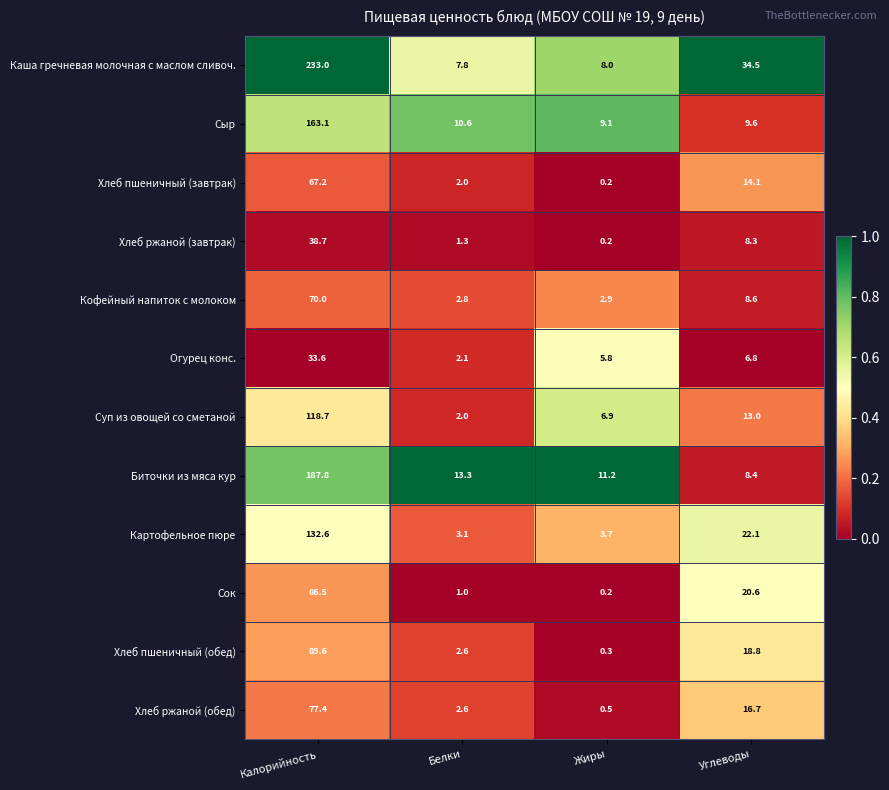

At how many categories does at least one series exceed 0?

4